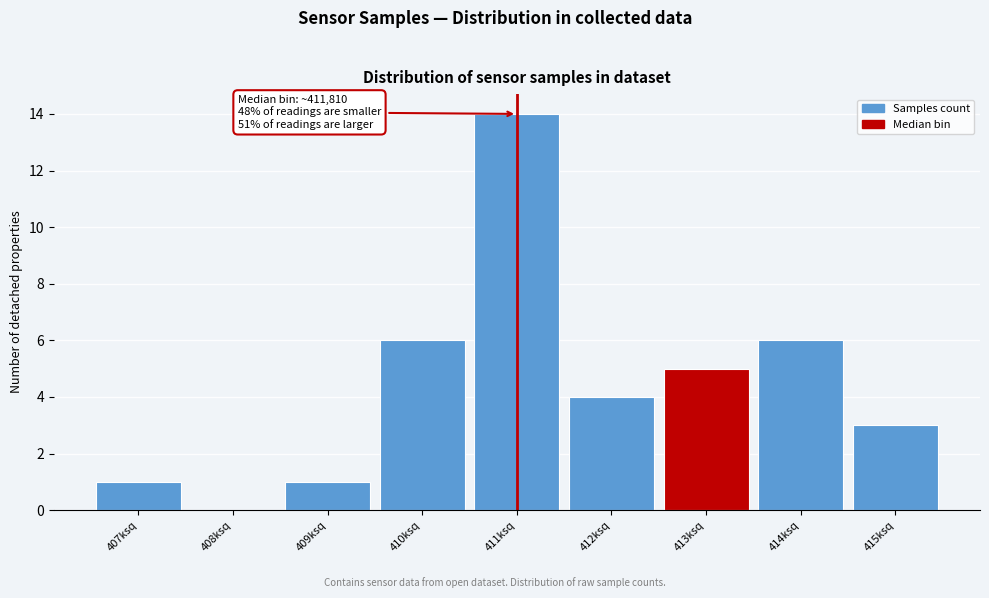

Reading left to right, extract all data points from this chart.

407ksq=1	408ksq=0	409ksq=1	410ksq=6	411ksq=14	412ksq=4	413ksq=5	414ksq=6	415ksq=3